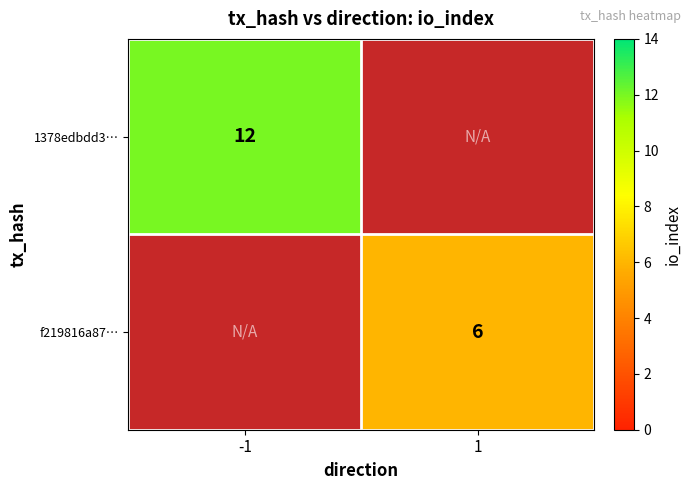

The 1378edbdd3… series shows 12 at -1. True or false?

True